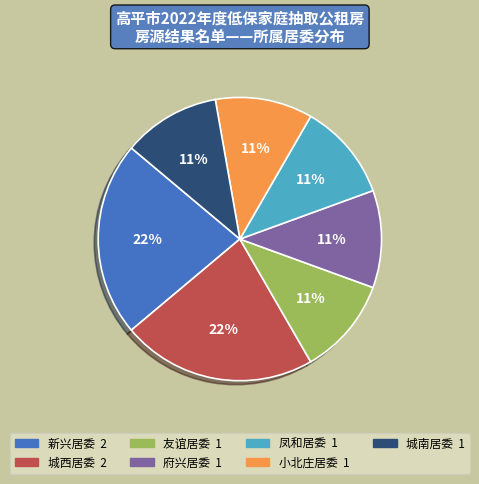

What percentage is the 小北庄居委 slice, to the nearest percent?

11%